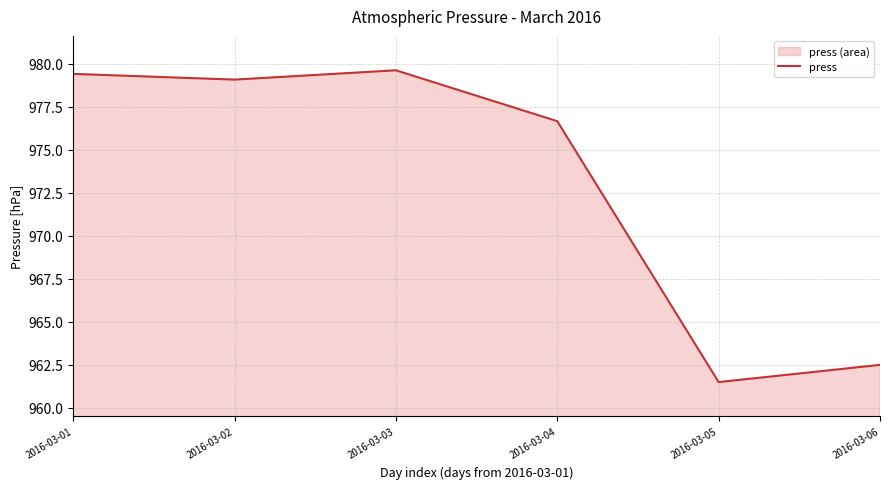

What is the value of the 1st point from the left?

979.4